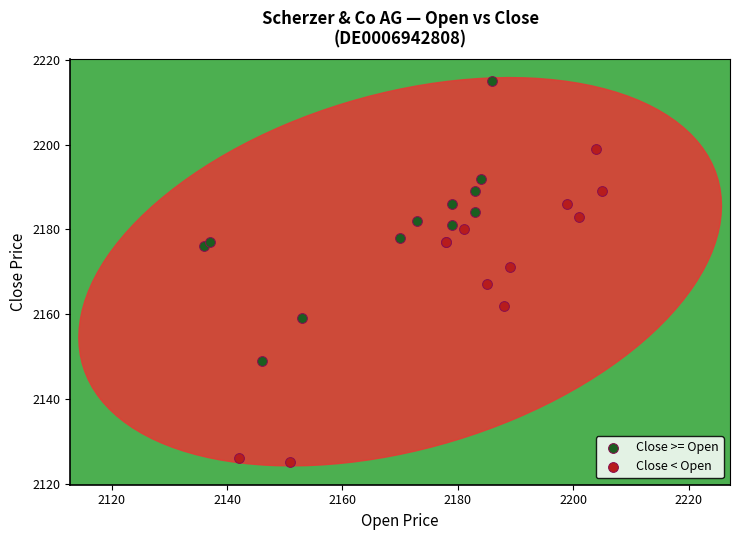

Which series contains the lowest Y value?

Close < Open